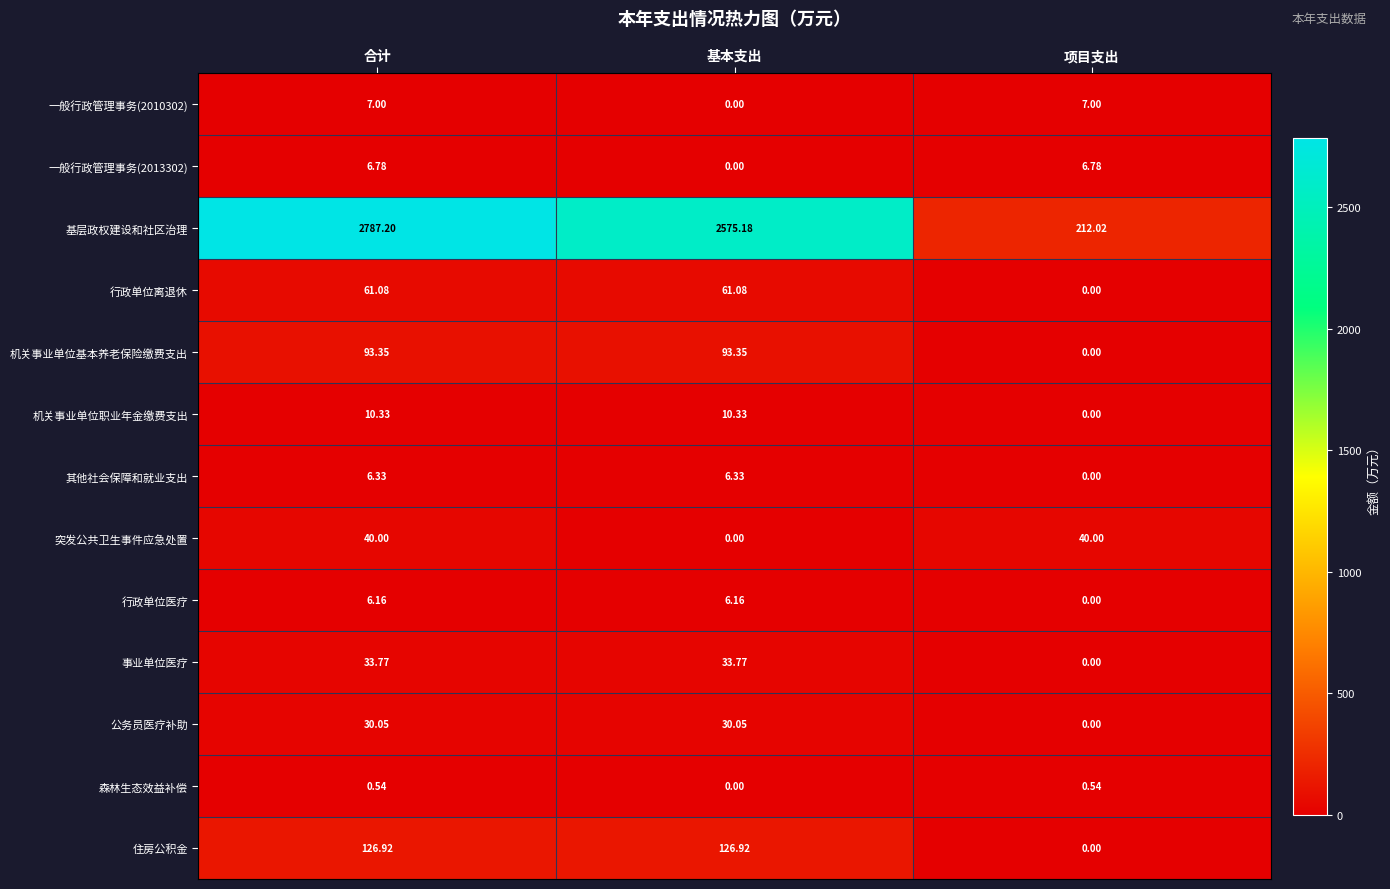

What is the greatest value displayed?

2787.2